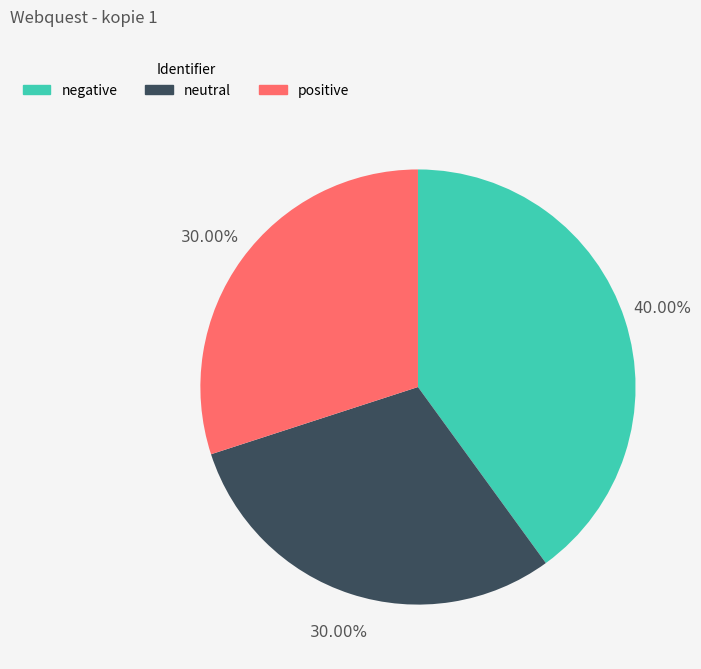

Does any single category account for the majority?

No